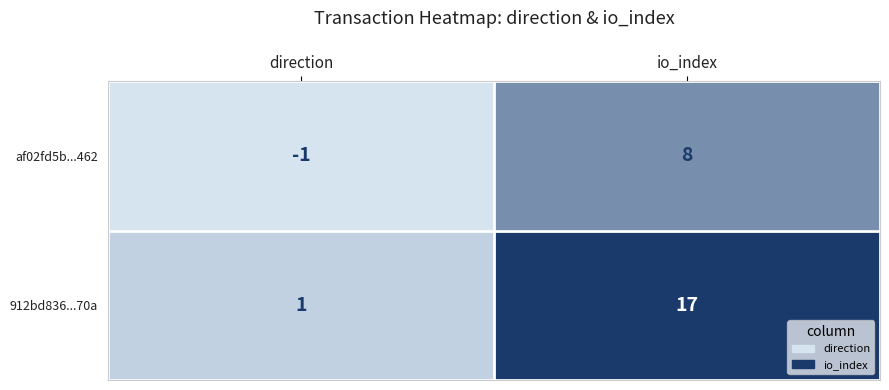

Which series has the widest spread of values?

912bd836...70a